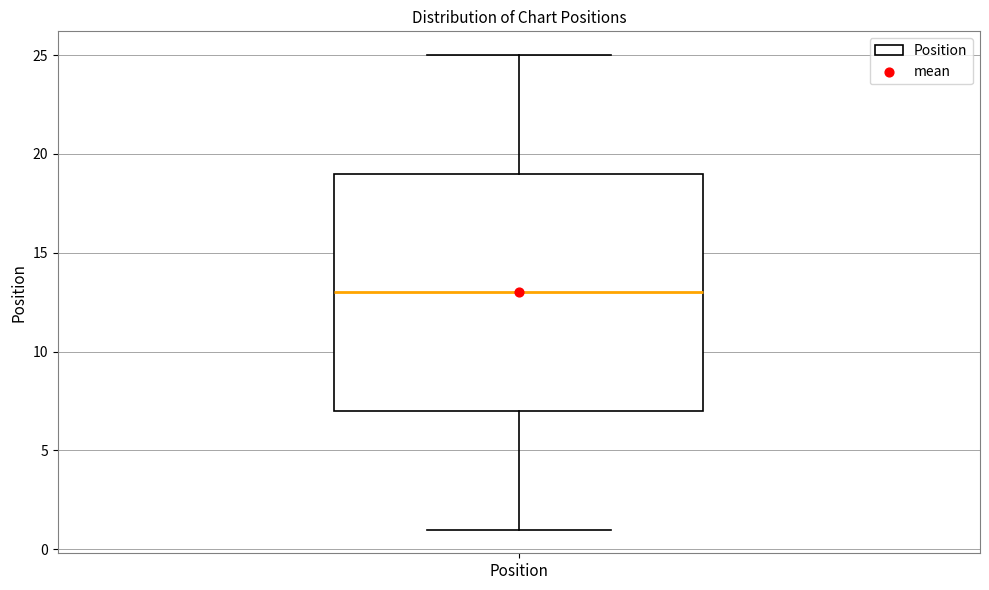

Where does the upper whisker of the box for Position end on the y-axis? The values are not printed on the chart, so give them approximately, as read against the axis.

25